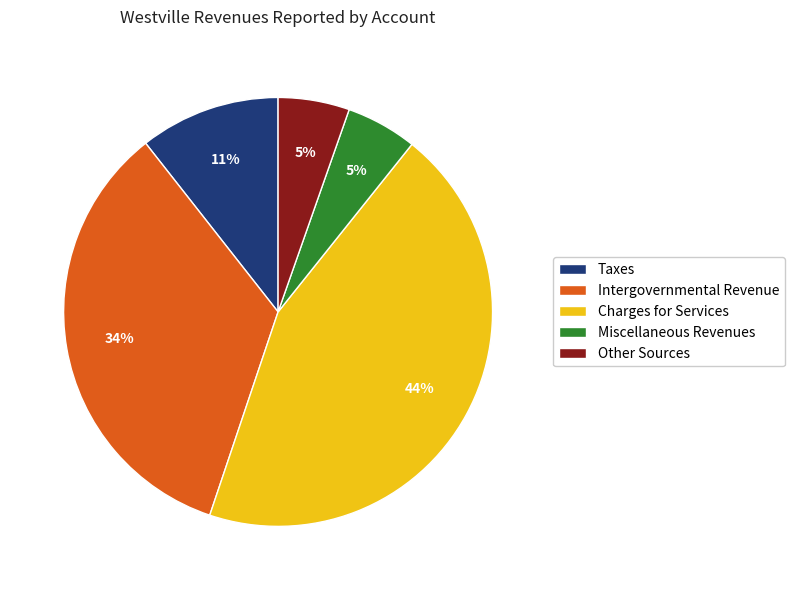

To the nearest percent, what percentage of the pie is Intergovernmental Revenue?

34%